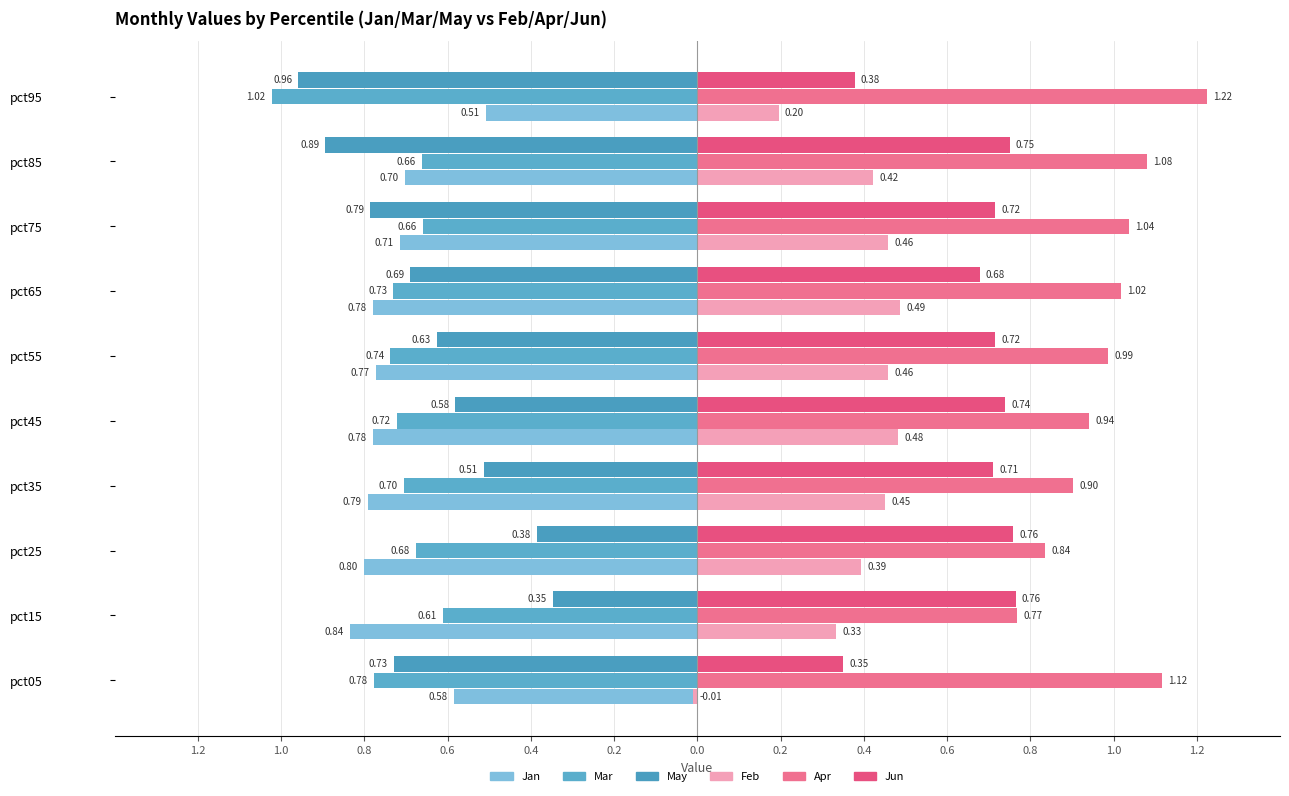

Does the chart contain stacked bars?

No